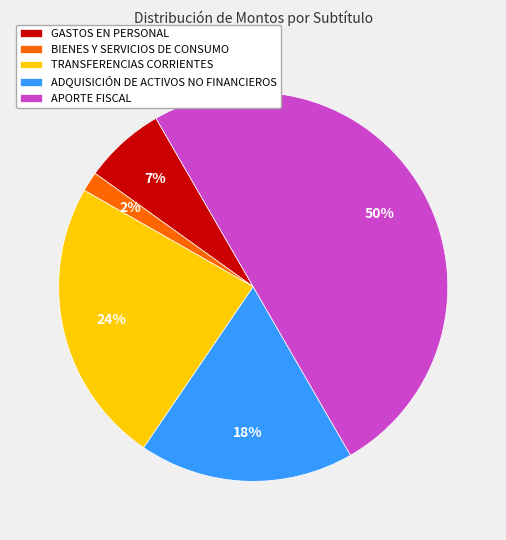

Is ADQUISICIÓN DE ACTIVOS NO FINANCIEROS the majority of the pie?

No